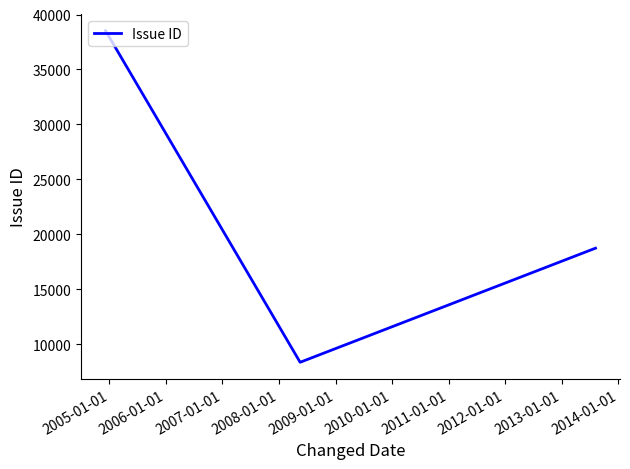

Count the number of categories in the chart.

3